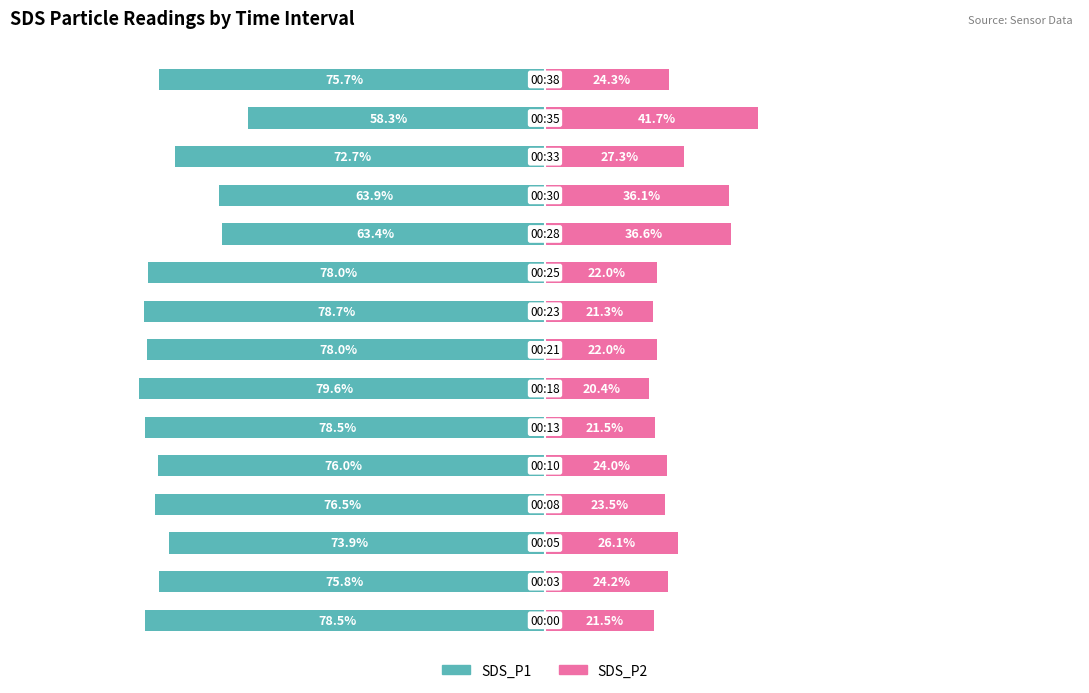

At how many categories does at least one series exceed -62?

15